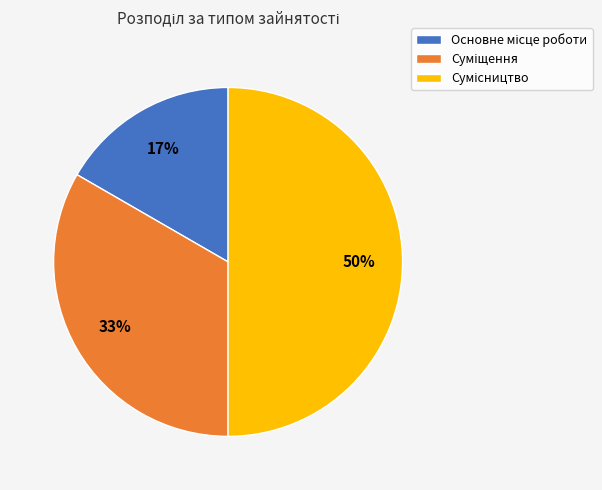

To the nearest percent, what is the difference between the largest and smallest slice percentages?

33%